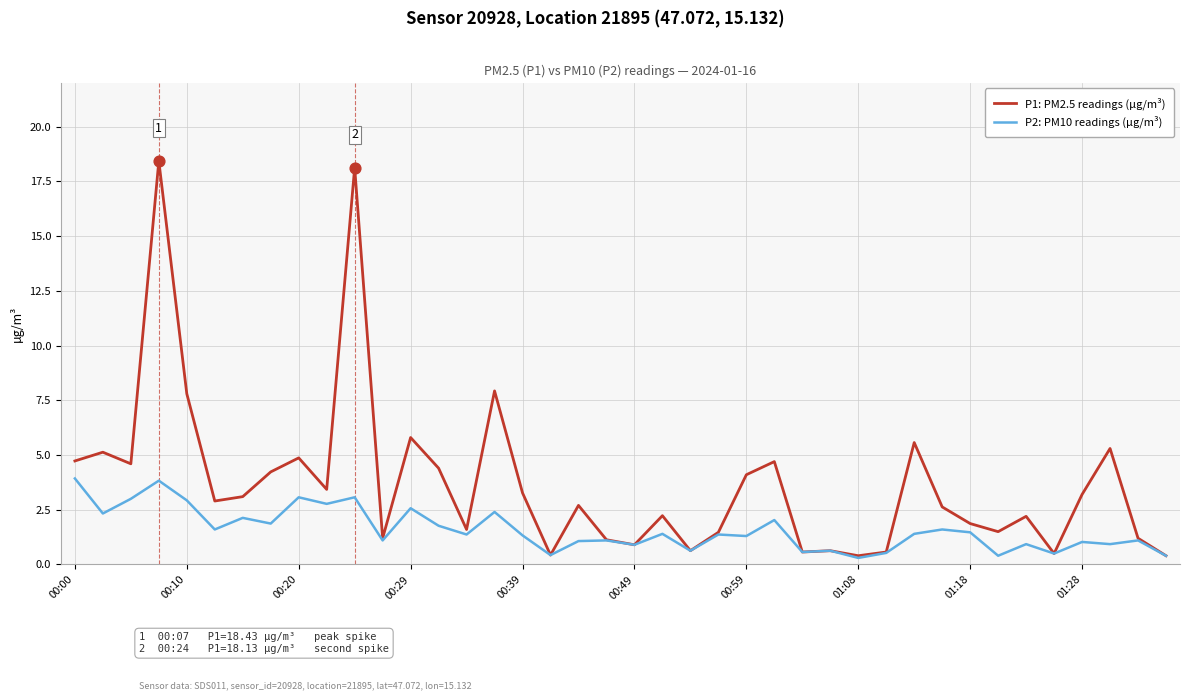

Which series has the widest spread of values?

P1: PM2.5 readings (µg/m³)